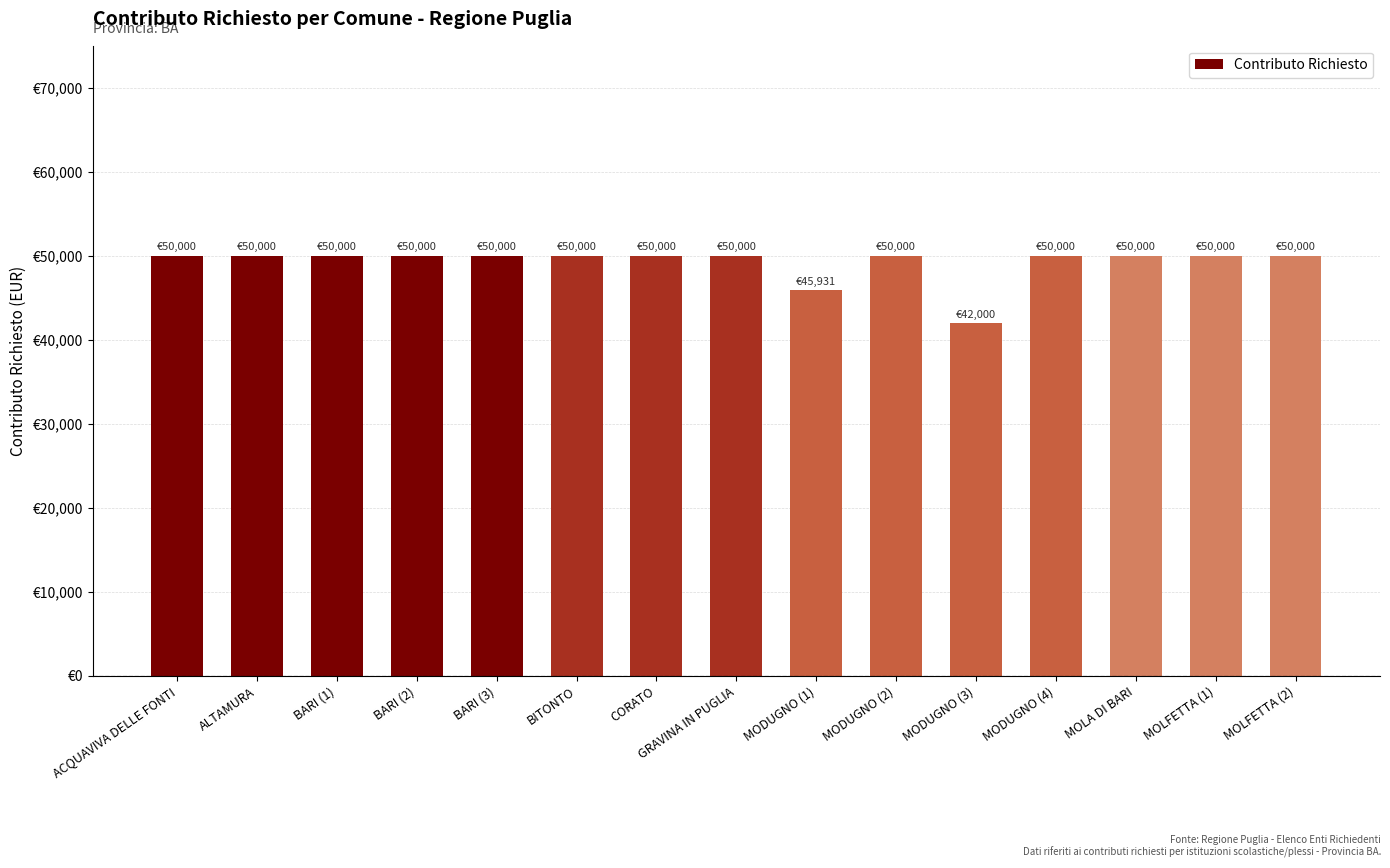

Reading left to right, transcribe all the data shown in this chart.

ACQUAVIVA DELLE FONTI=50000.0	ALTAMURA=50000.0	BARI (1)=50000.0	BARI (2)=50000.0	BARI (3)=50000.0	BITONTO=50000.0	CORATO=50000.0	GRAVINA IN PUGLIA=50000.0	MODUGNO (1)=45931.0	MODUGNO (2)=50000.0	MODUGNO (3)=42000.5	MODUGNO (4)=50000.0	MOLA DI BARI=50000.0	MOLFETTA (1)=50000.0	MOLFETTA (2)=50000.0